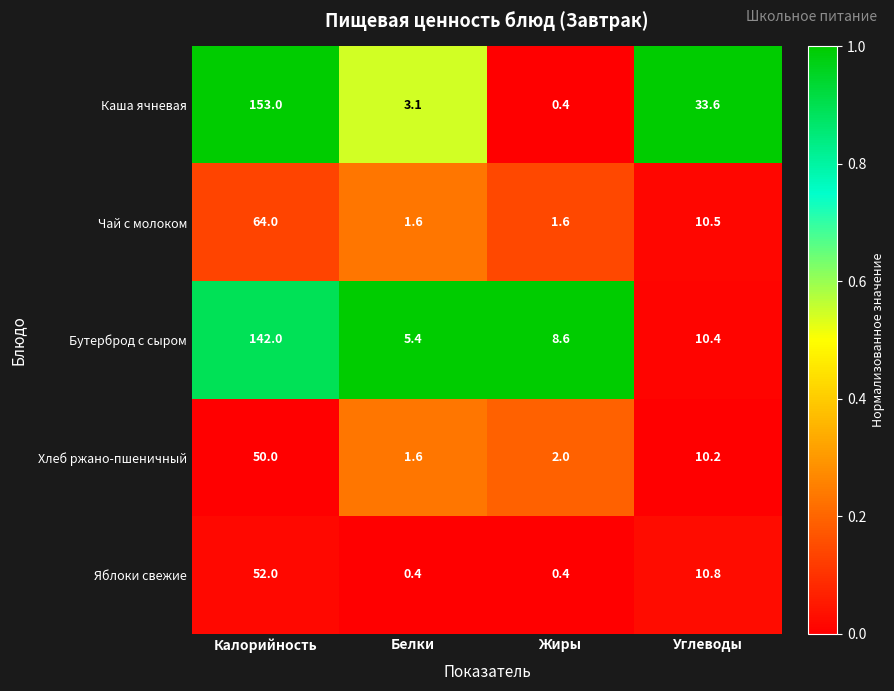

How many values in the Каша ячневая series exceed 33?

2